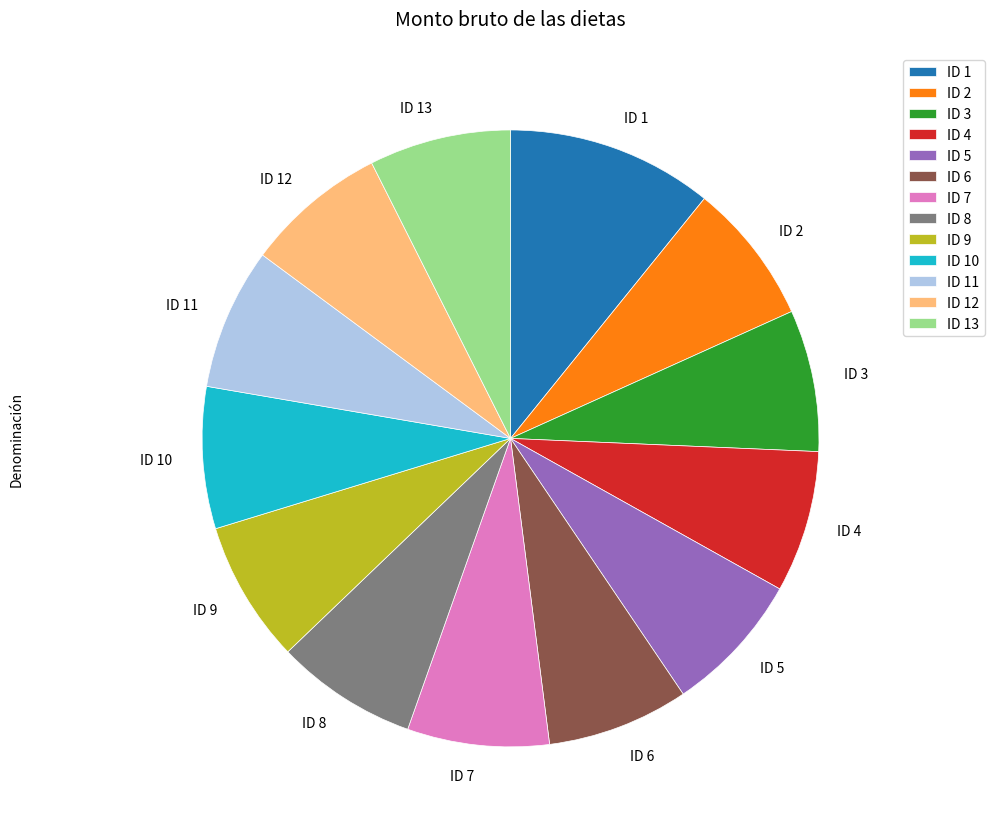

What is the ratio of the value at ID 9 to the value at ID 1?

0.7